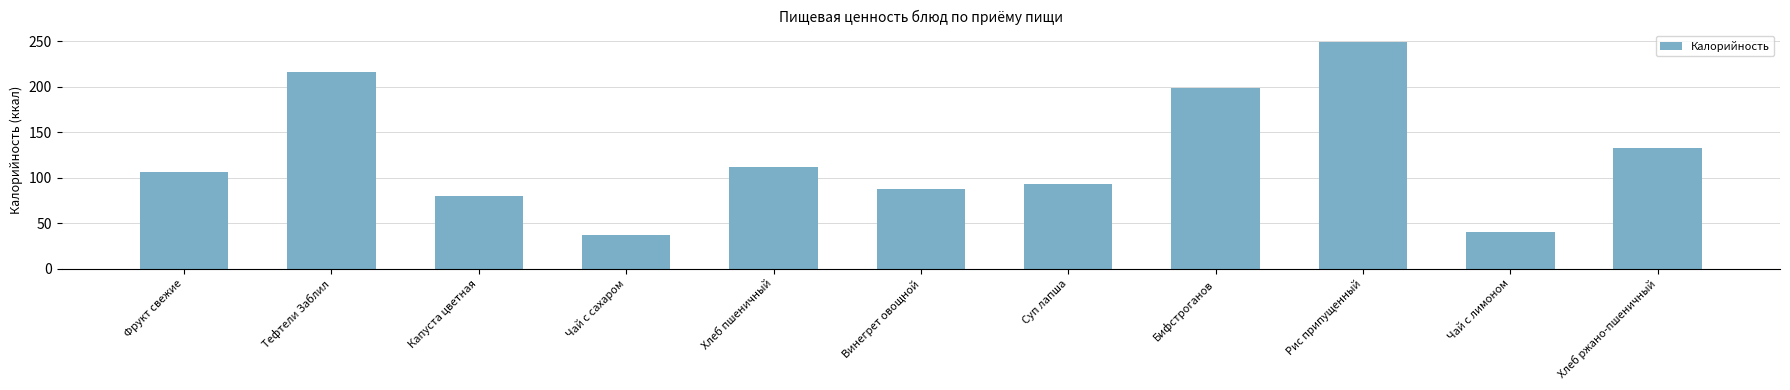

How many bars are there in total?

11